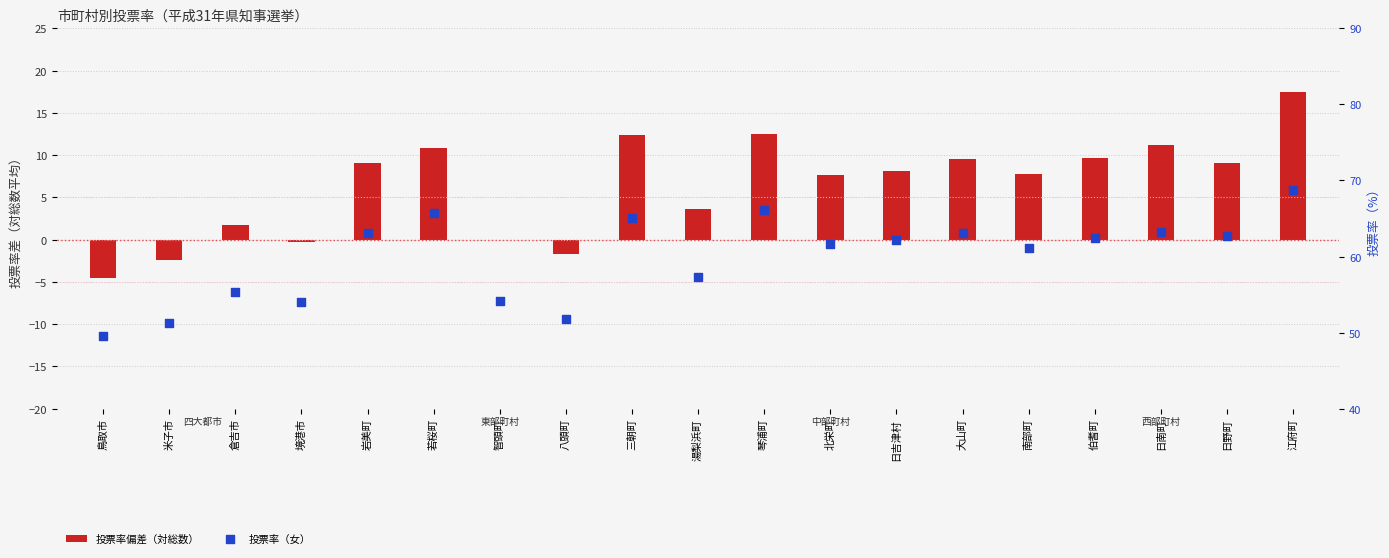

Which series contains the highest Y value?

投票率（女）